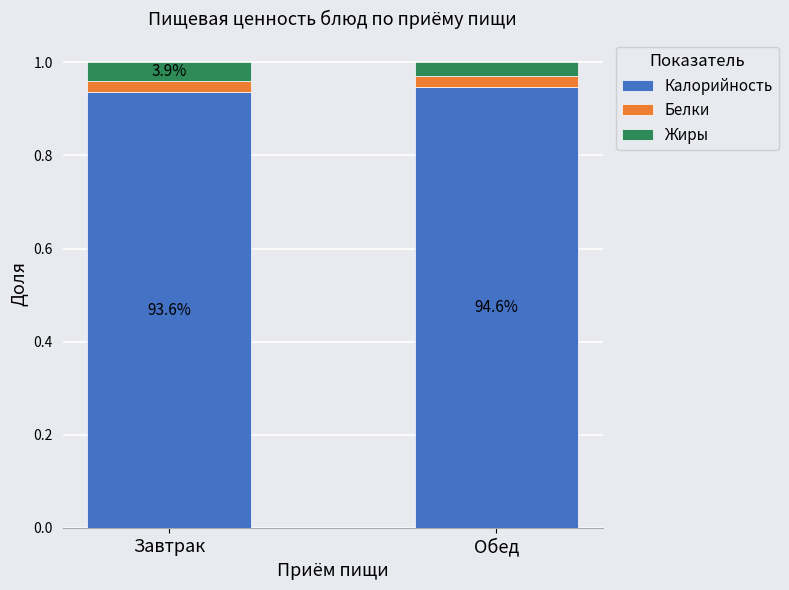

Which series has the largest total across all categories?

Калорийность